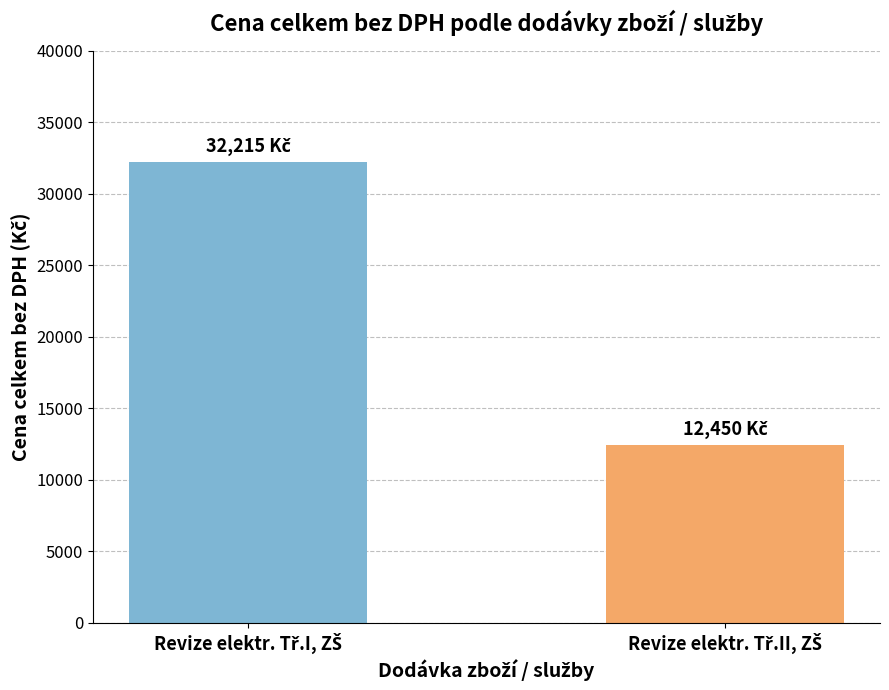

What is the greatest value displayed?

32215